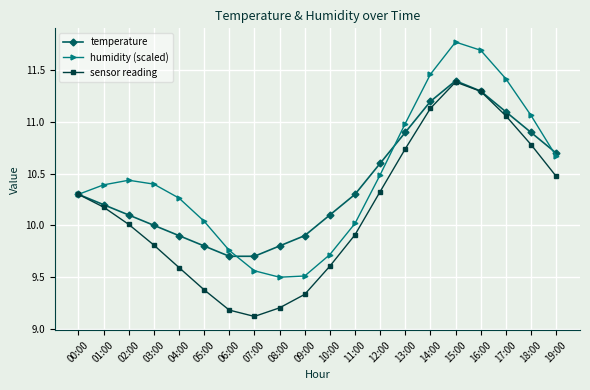

What are all the series names shown in the legend?

temperature, humidity (scaled), sensor reading